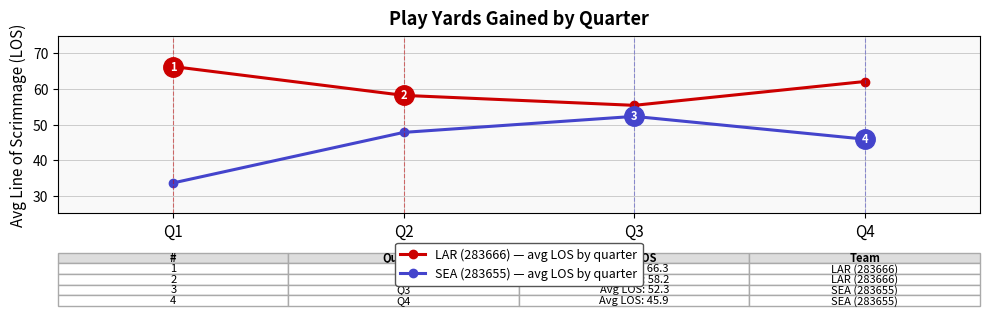

At which category is the sum across all series the highest?

Q4